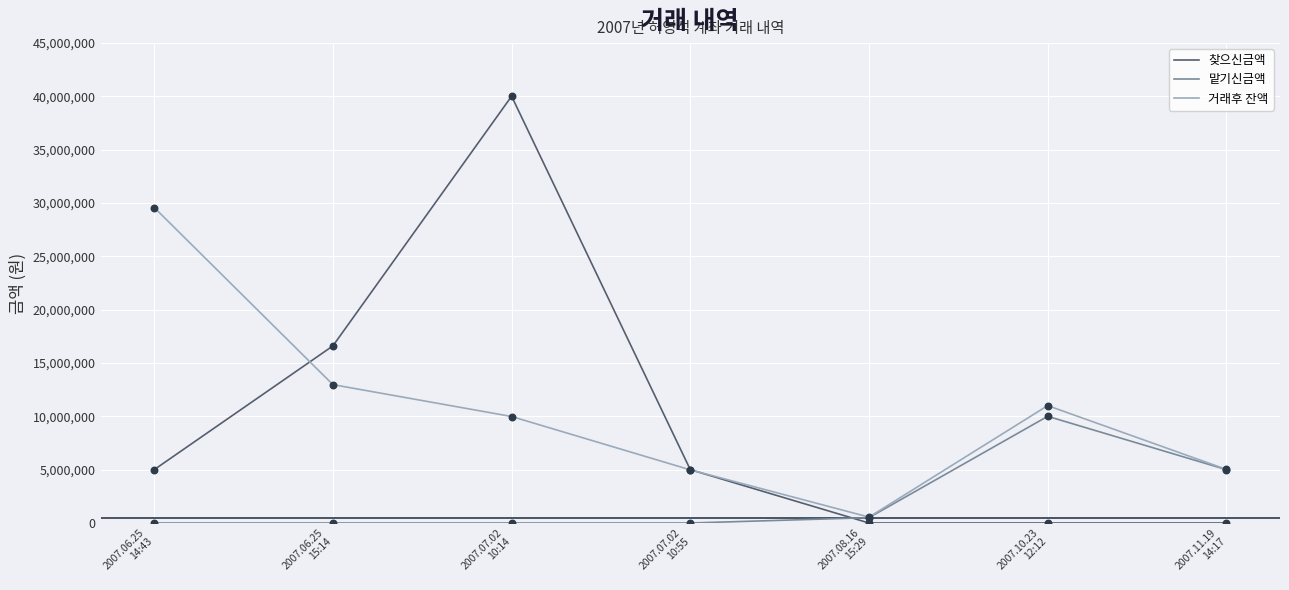

Is the value of 맡기신금액 at 2007.07.02
10:14 greater than the value of 거래후 잔액 at 2007.08.16
15:29?

No